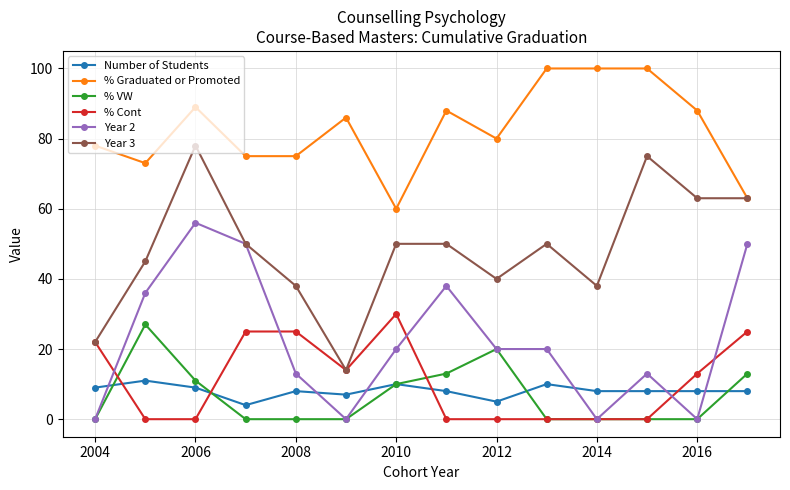

How many series are shown in this chart?

6